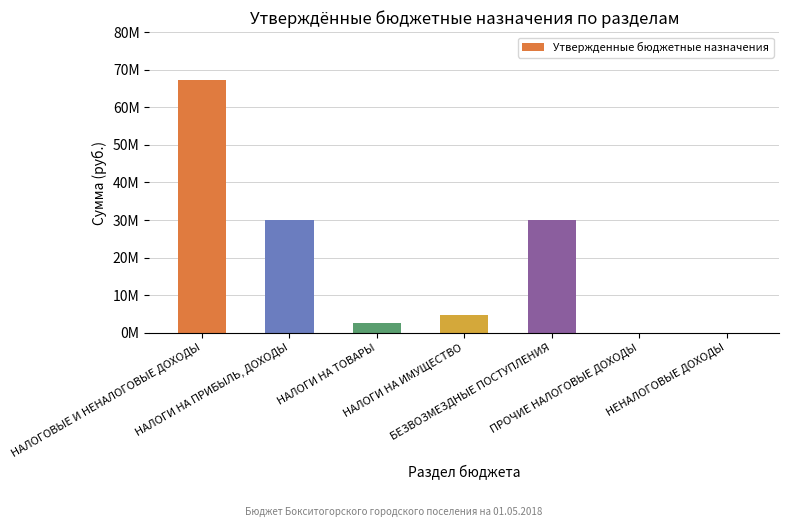

Reading left to right, extract all data points from this chart.

67336449.4	30027348.4	2533500.0	4775601.0	30000000.0	0.0	0.0